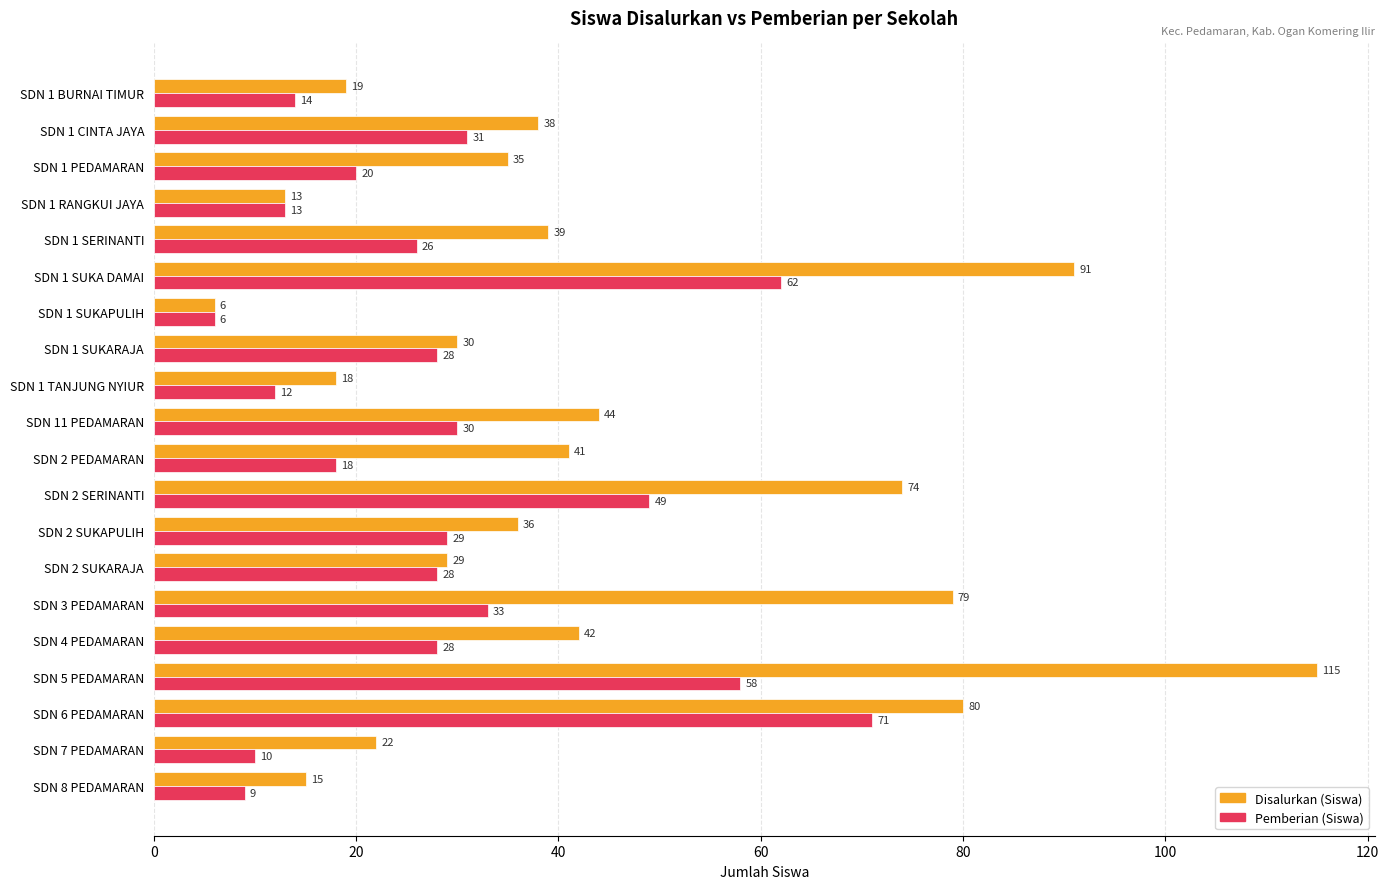

What are all the series names shown in the legend?

Disalurkan (Siswa), Pemberian (Siswa)